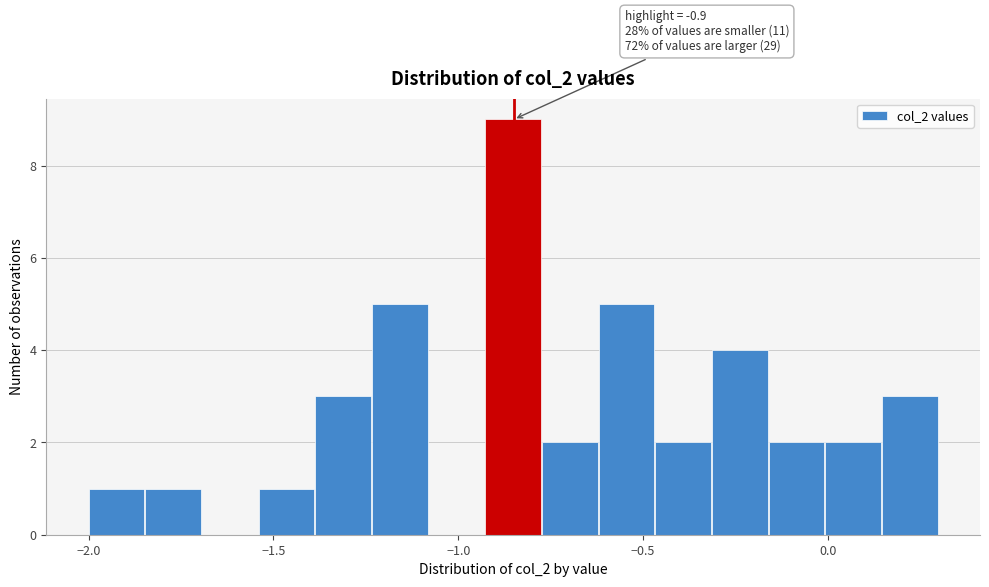

Read against the x-axis, roughly where is the centre of the tallest bar?

-0.85